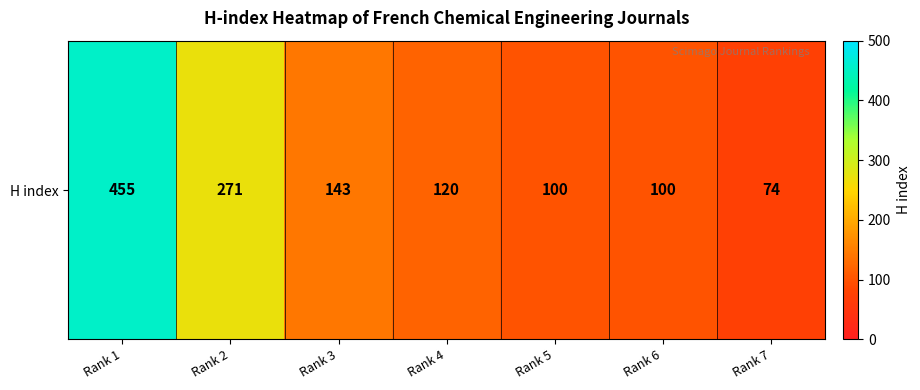

What is the difference between the maximum and second lowest values?

355